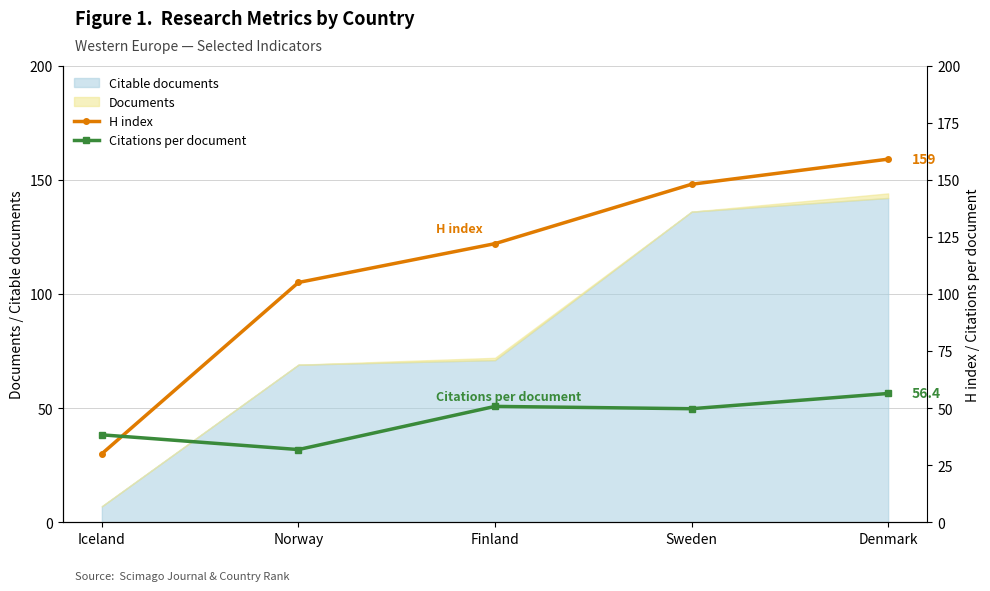

At which label does Citable documents reach its minimum?

Iceland